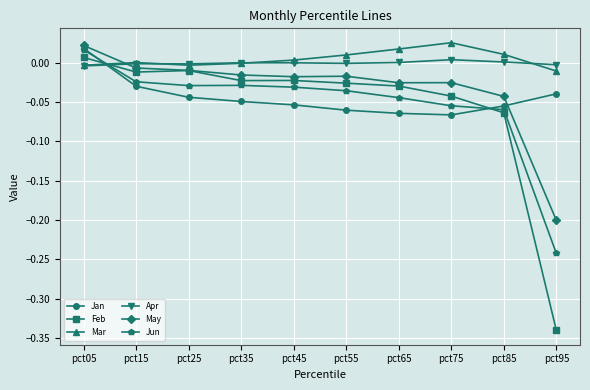

In Mar, how many points are higher than both neighbors (excluding endpoints)?

2